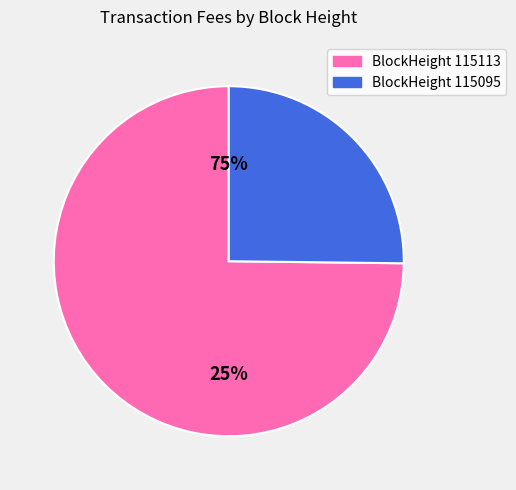

Which slice is the largest?

BlockHeight 115113